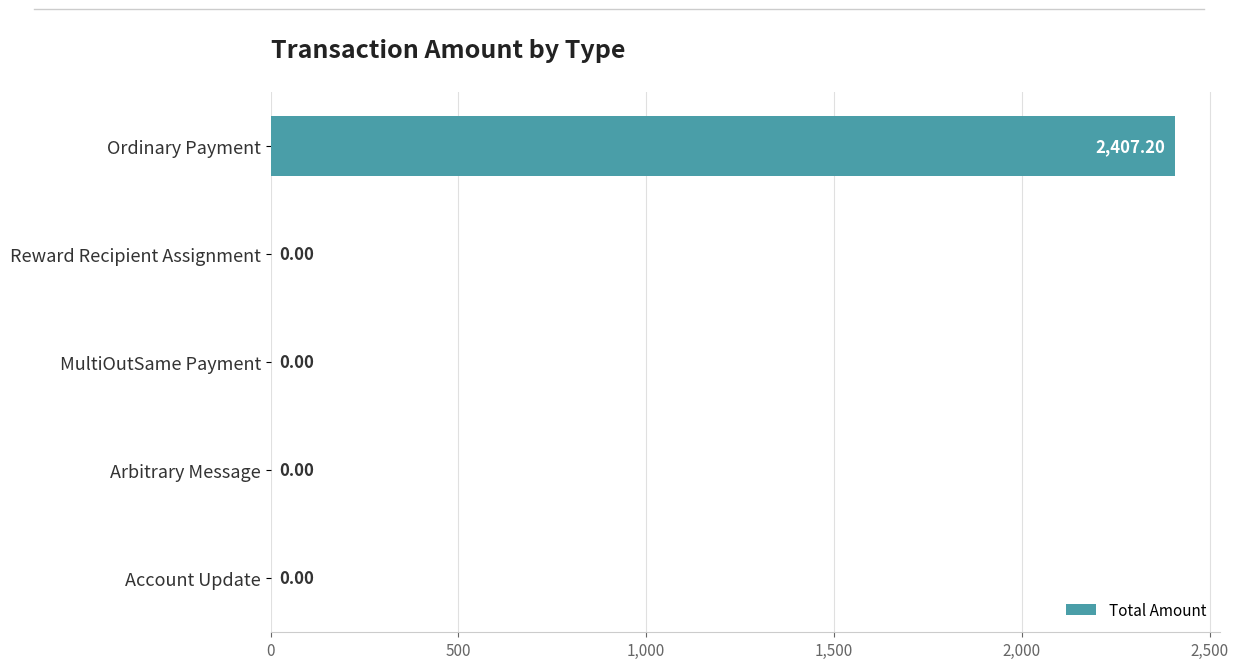

What is the greatest value displayed?

2407.2